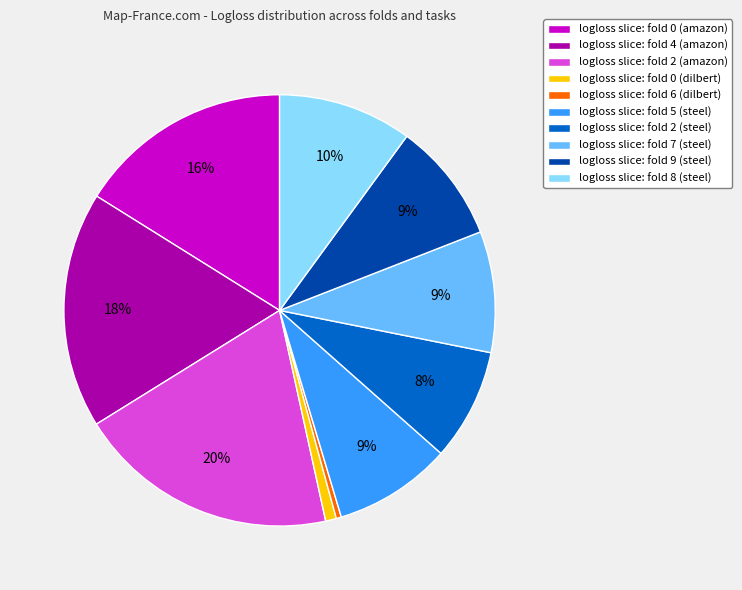

What percentage is the logloss slice: fold 5 (steel) slice, to the nearest percent?

9%